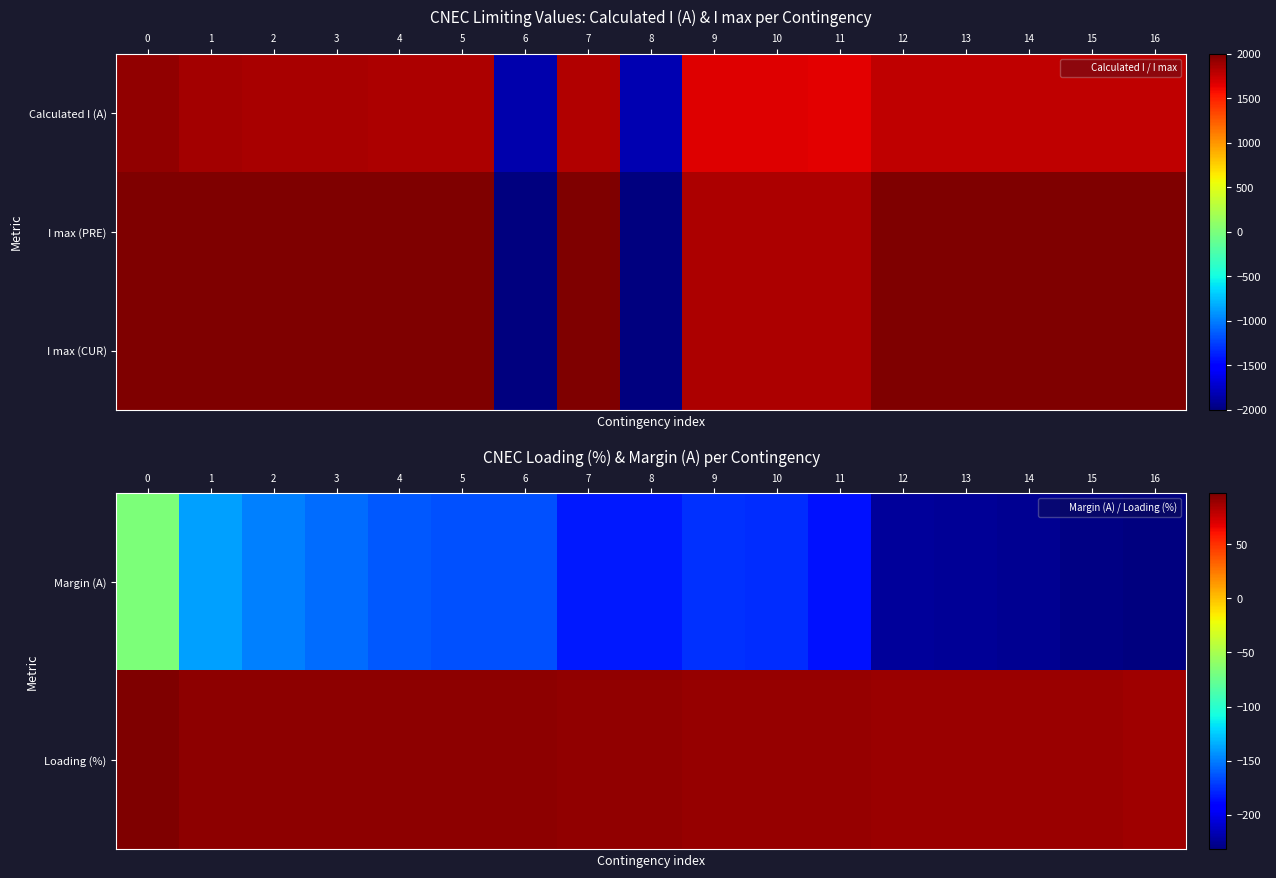

What is the average value of the Margin (A) series?

-179